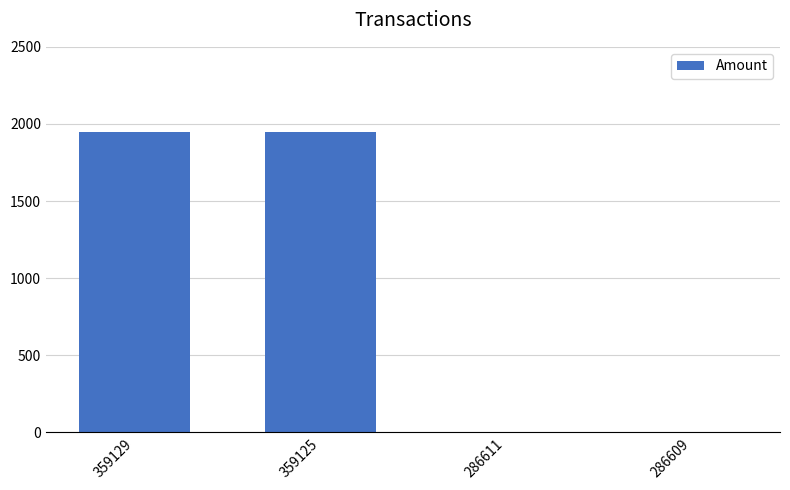

What is the change in value from 359129 to 359125?

+1